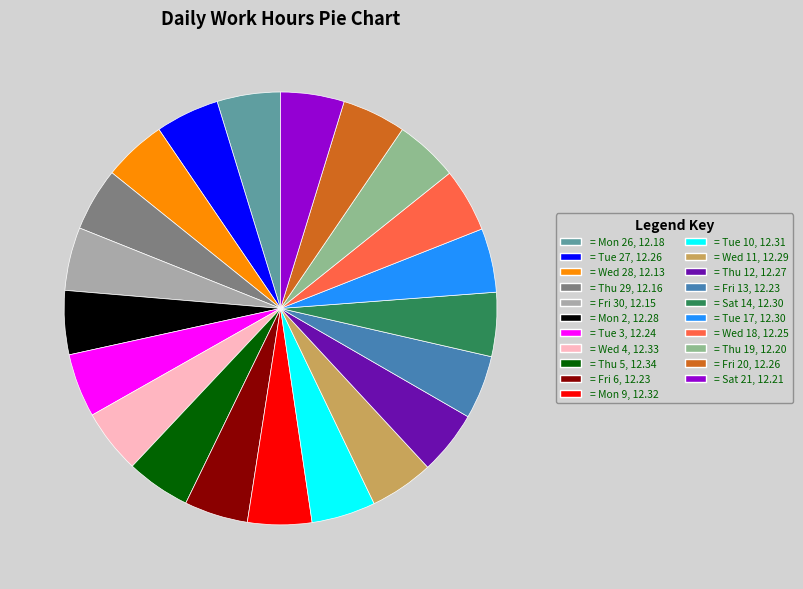

Count the number of slices in the pie.

21